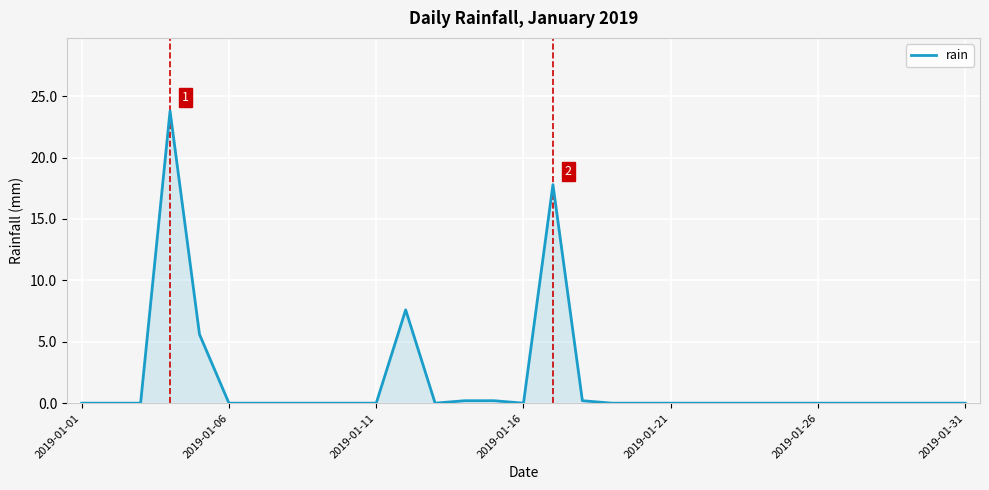

What is the sum of all values?

55.4